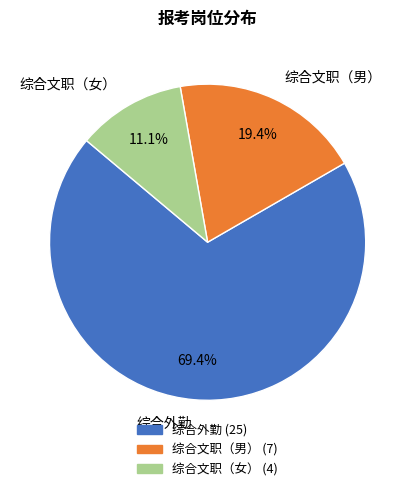

Which category has the smallest portion of the pie?

综合文职（女）